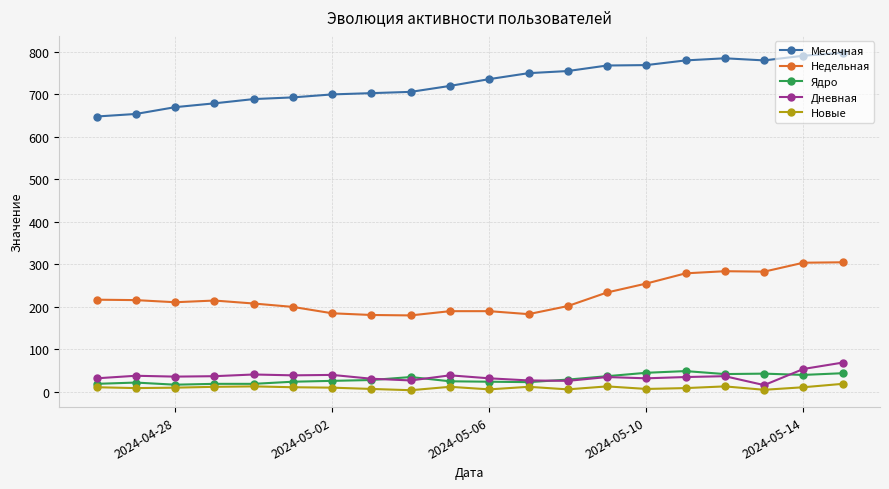

True or false: Месячная and Дневная intersect in this chart.

False